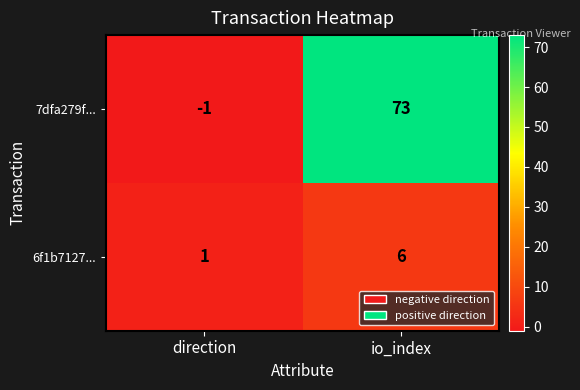

Reading left to right, extract all data points from this chart.

7dfa279f...: -1	73
6f1b7127...: 1	6